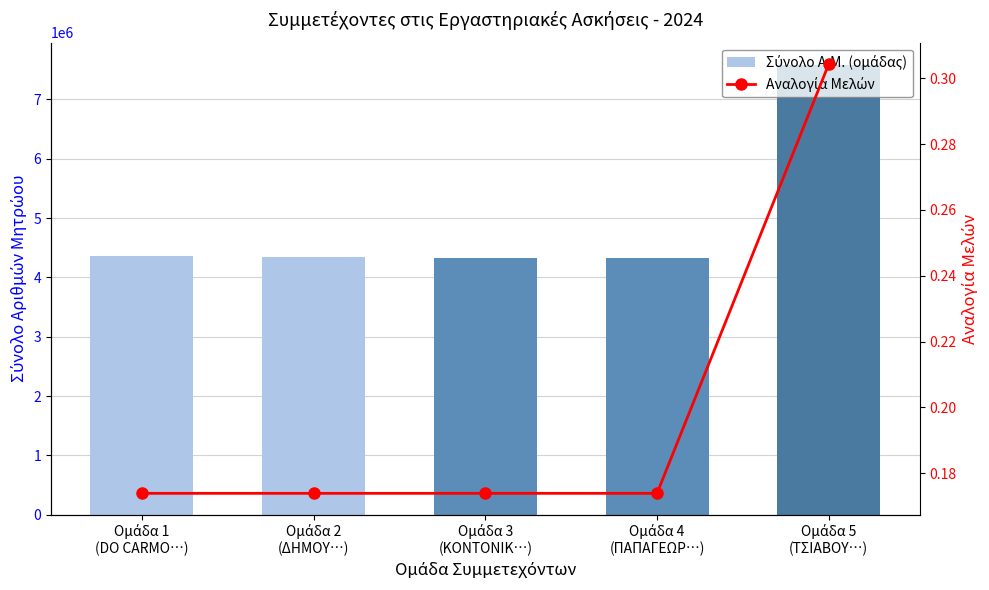

Between Ομάδα 5
(ΤΣΙΑΒΟΥ…) and Ομάδα 2
(ΔΗΜΟΥ…), which is larger?

Ομάδα 5
(ΤΣΙΑΒΟΥ…)